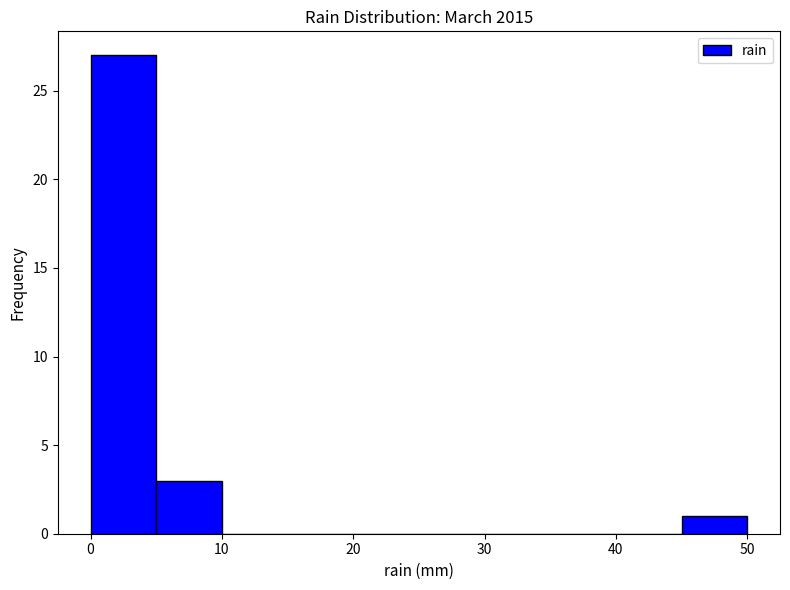

Reading left to right, list every bar in this chart as the range it spans on the x-axis followed by its height. The values are not printed on the chart, so give them approximately, as read against the axis.

0 to 5: 27
5 to 10: 3
10 to 15: 0
15 to 20: 0
20 to 25: 0
25 to 30: 0
30 to 35: 0
35 to 40: 0
40 to 45: 0
45 to 50: 1